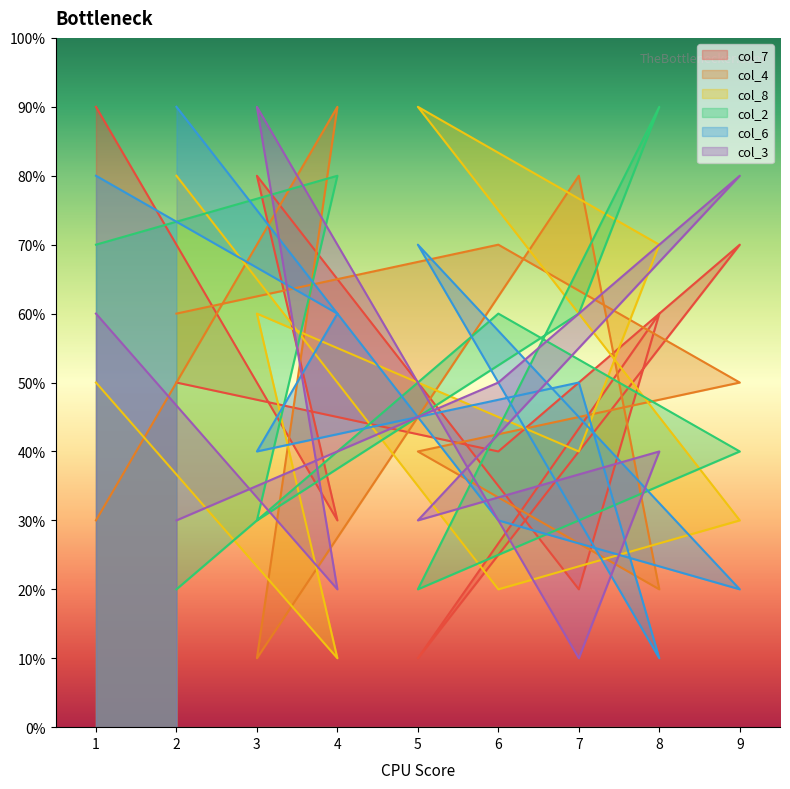

Which series has the largest total across all categories?

col_2